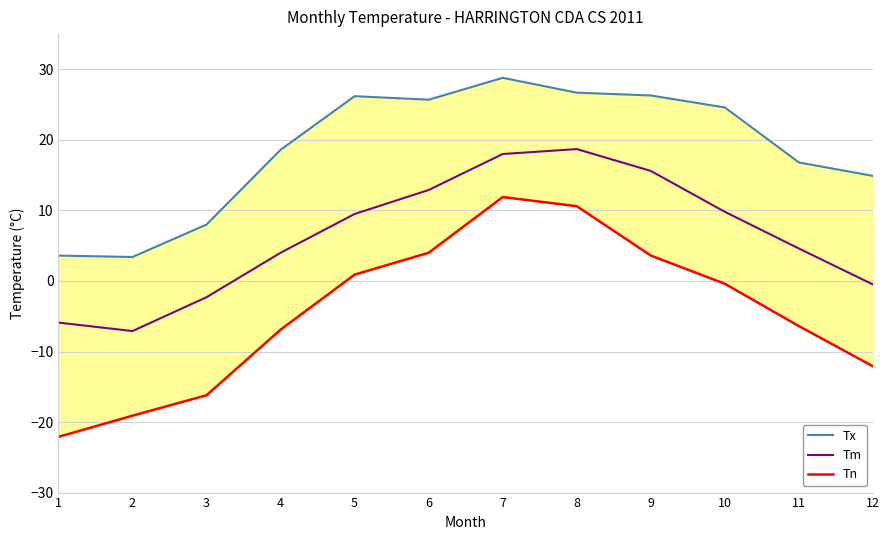

How many data points does each series have?

12